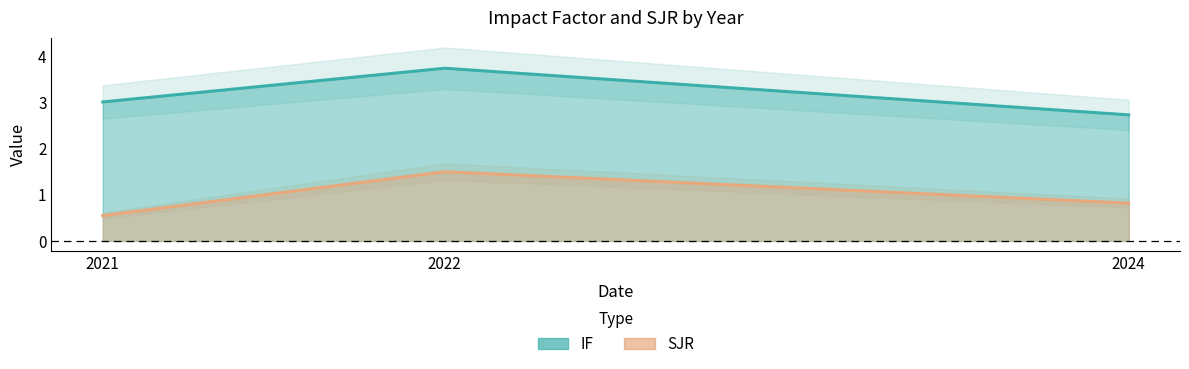

Rank the series by their average value, from highest to lowest.

IF, SJR